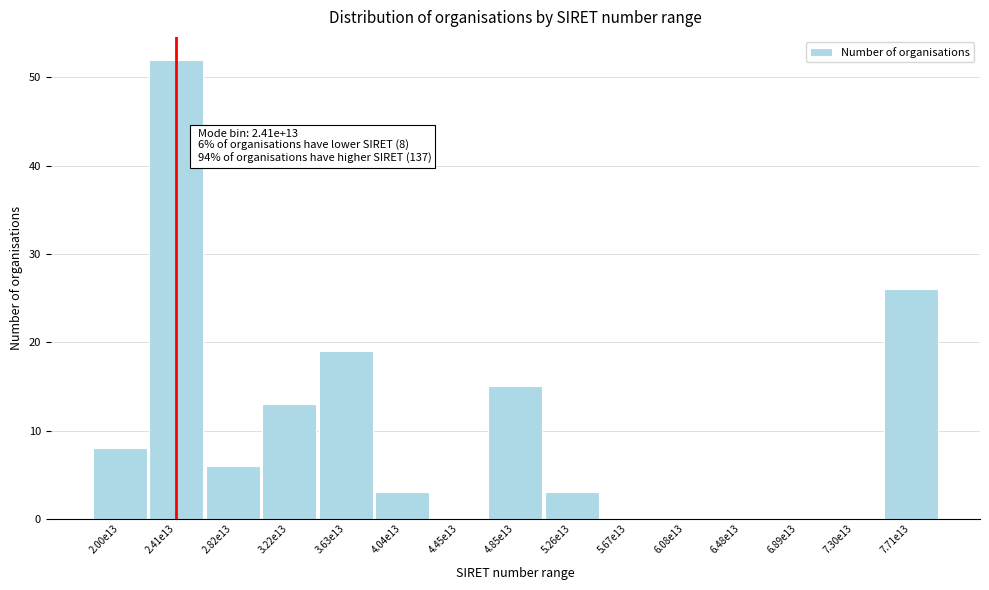

Reading left to right, what are all the values shown in this chart?

2.00e13=8	2.41e13=52	2.82e13=6	3.22e13=13	3.63e13=19	4.04e13=3	4.45e13=0	4.85e13=15	5.26e13=3	5.67e13=0	6.08e13=0	6.48e13=0	6.89e13=0	7.30e13=0	7.71e13=26